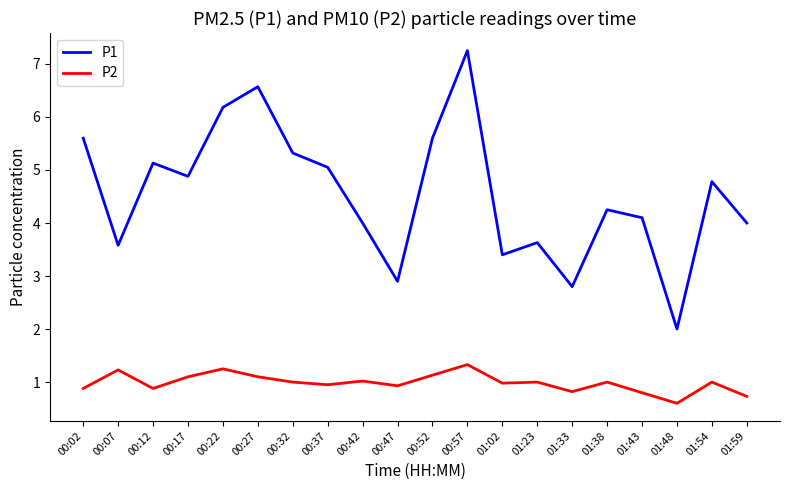

What is the smallest value displayed?

0.6